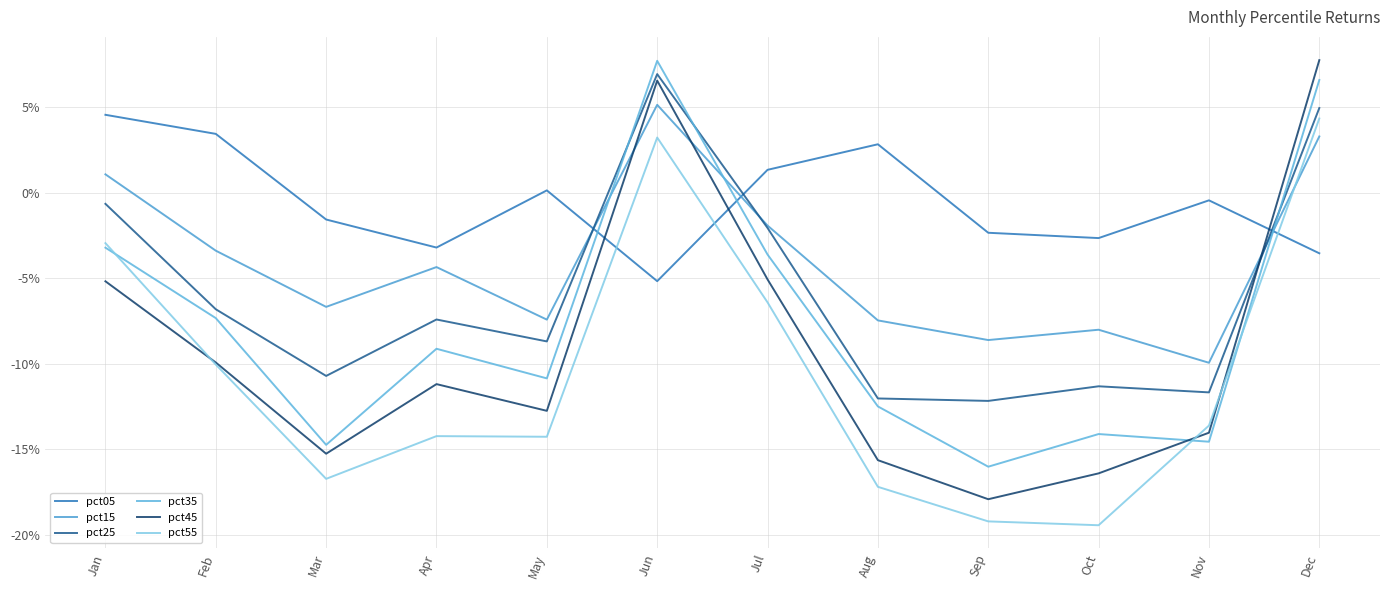

Is this an area chart (filled region under the line)?

No